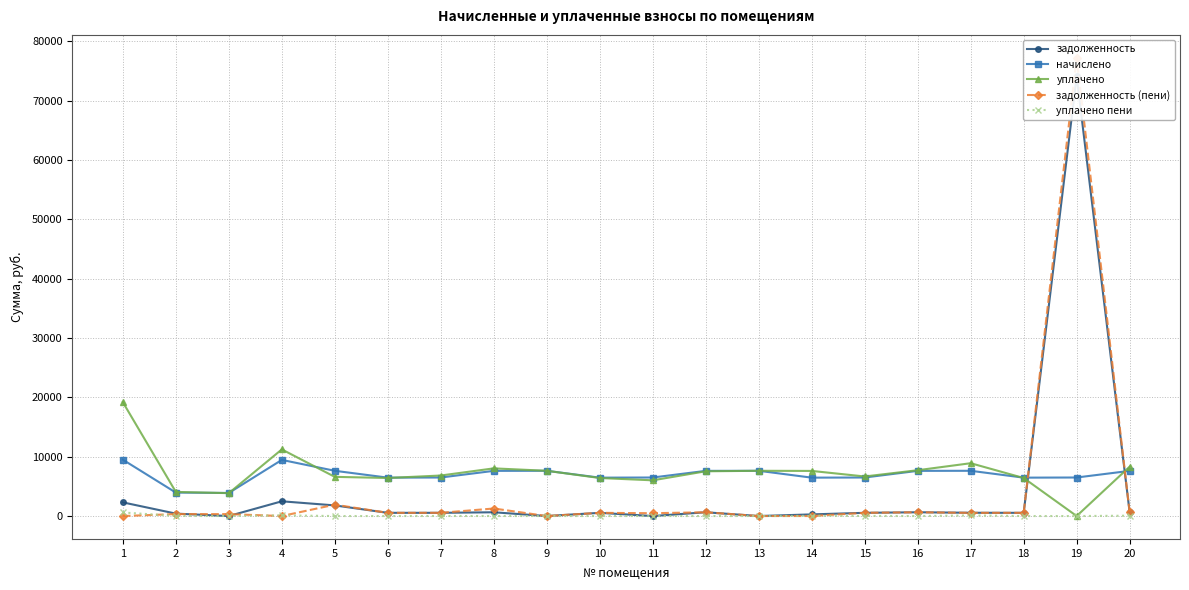

Which series ends up on top after the final intersection of начислено and задолженность (пени)?

начислено